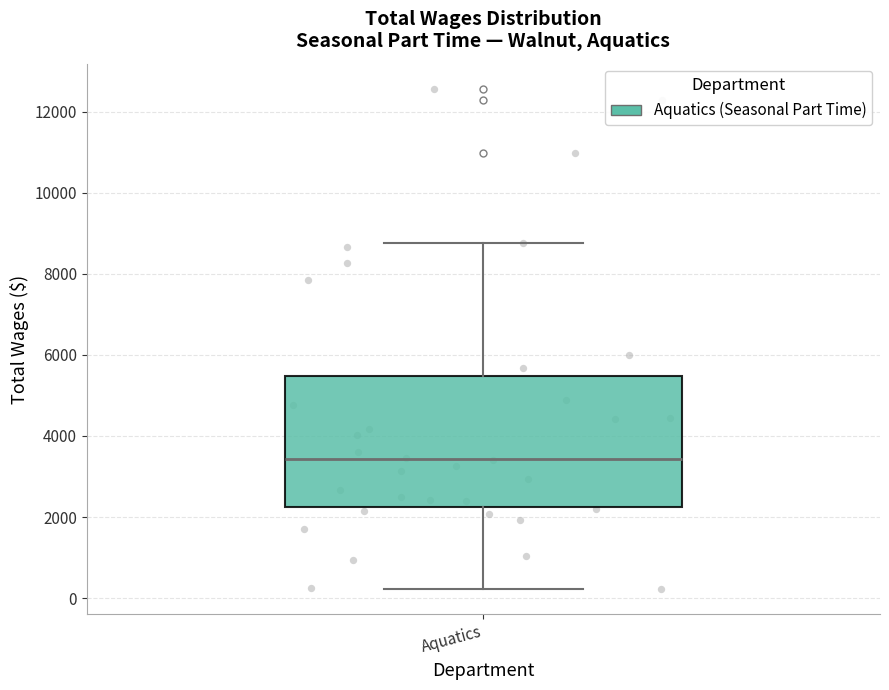

Transcribe this box plot: give where the median line is, the range the box spans, and where the two whiskers end, as read against the y-axis. The values are not printed on the chart, so give them approximately, as read against the axis.

median 3400, box 2200 to 5400, whiskers 200 to 8800